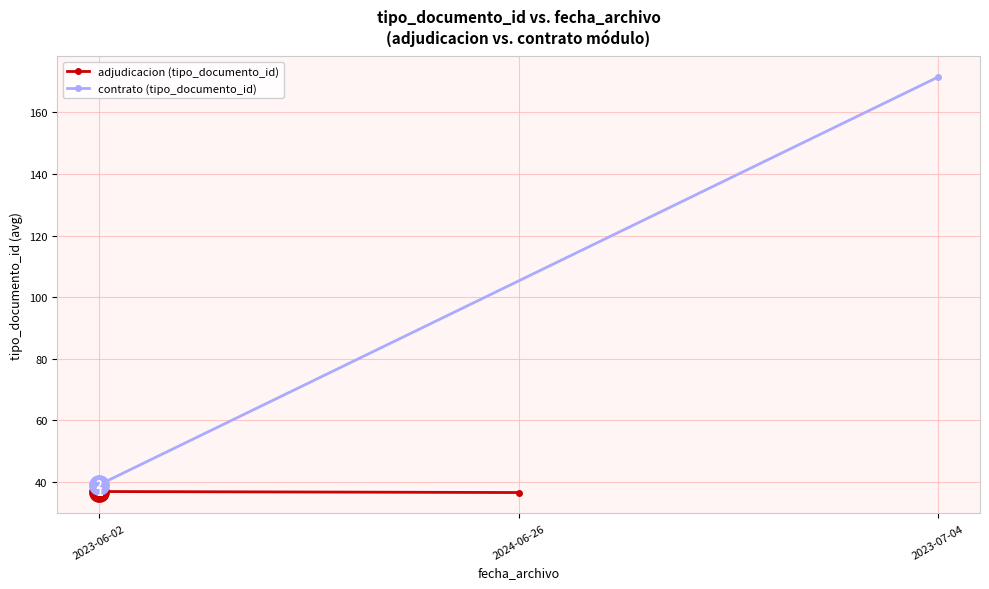

Is it true that contrato (tipo_documento_id) equals 249.3 at 2023-07-04?

False